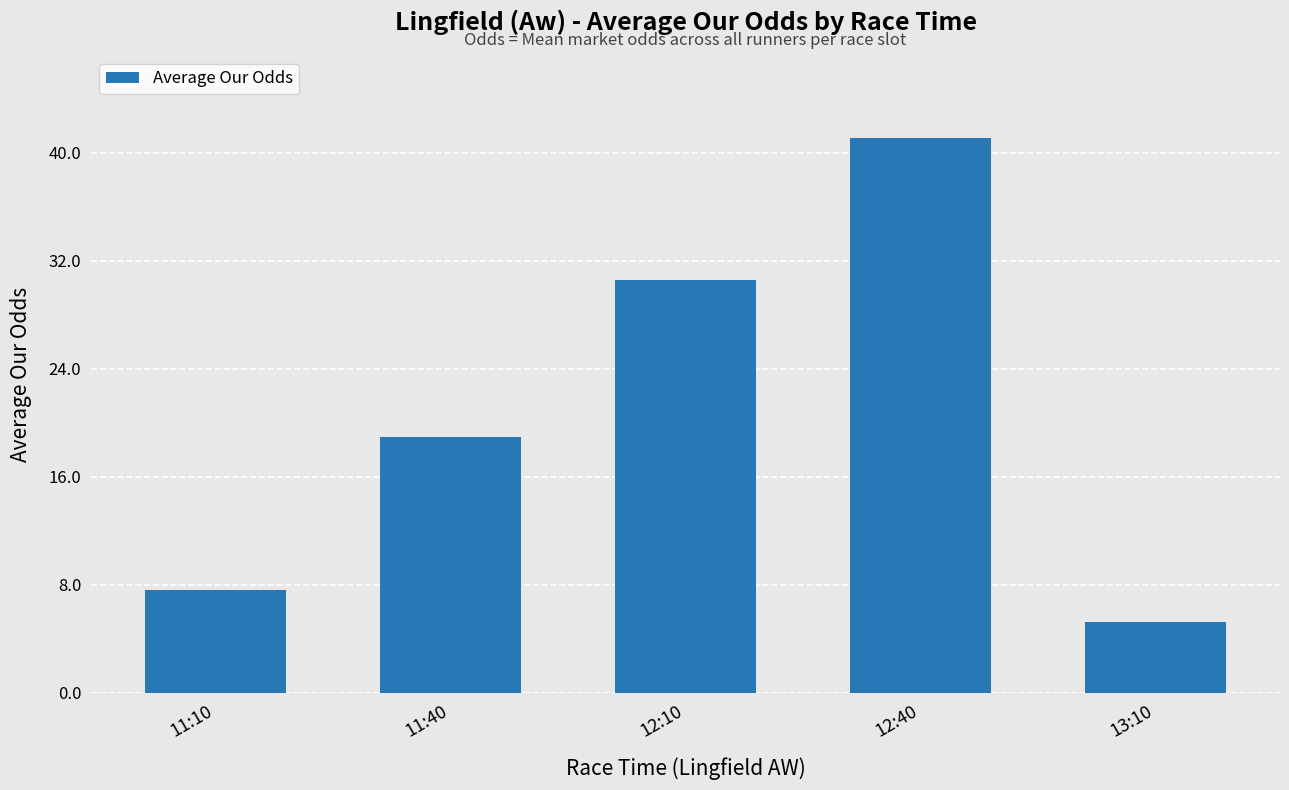

True or false: the data shows 17.1 at 12:10.

False